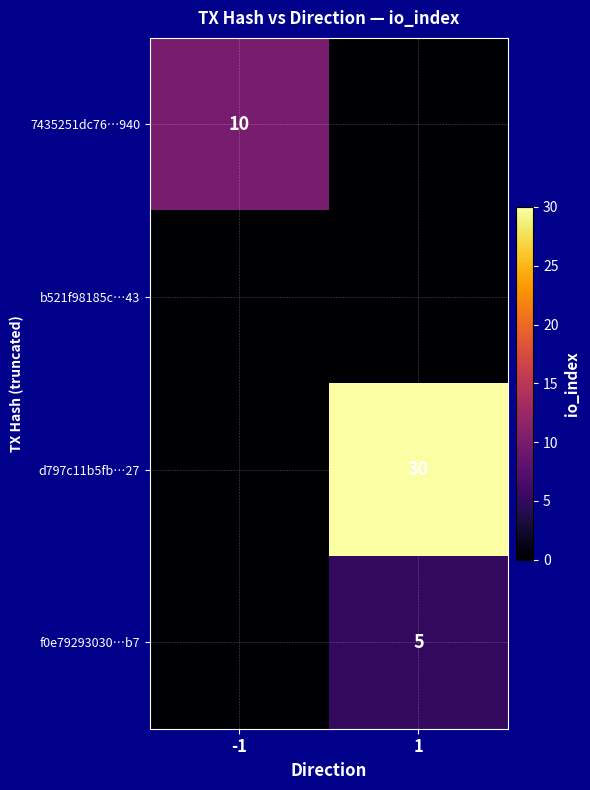

The f0e79293030…b7 series shows 3 at 1. True or false?

False